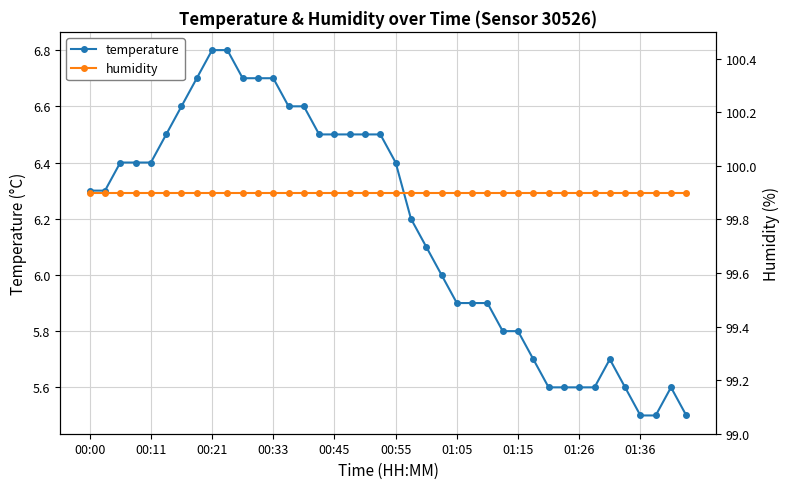

What is the sum of all humidity values?

3996.0